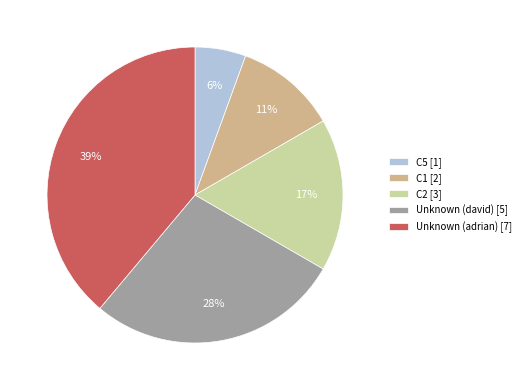

The C1 slice represents 16% of the pie. True or false?

False